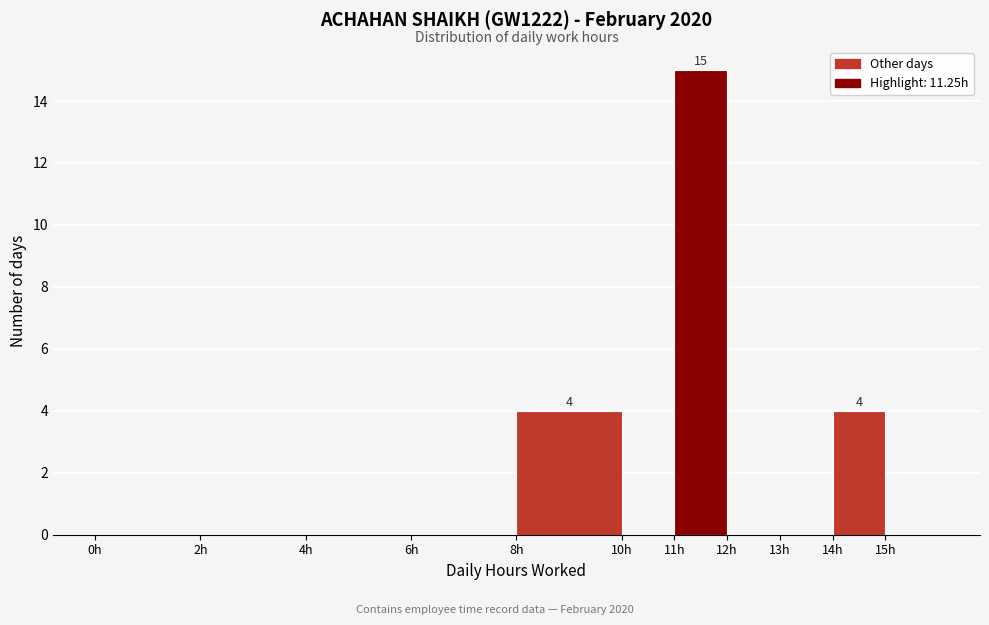

Over which range of the x-axis is the bar tallest?

11 to 12